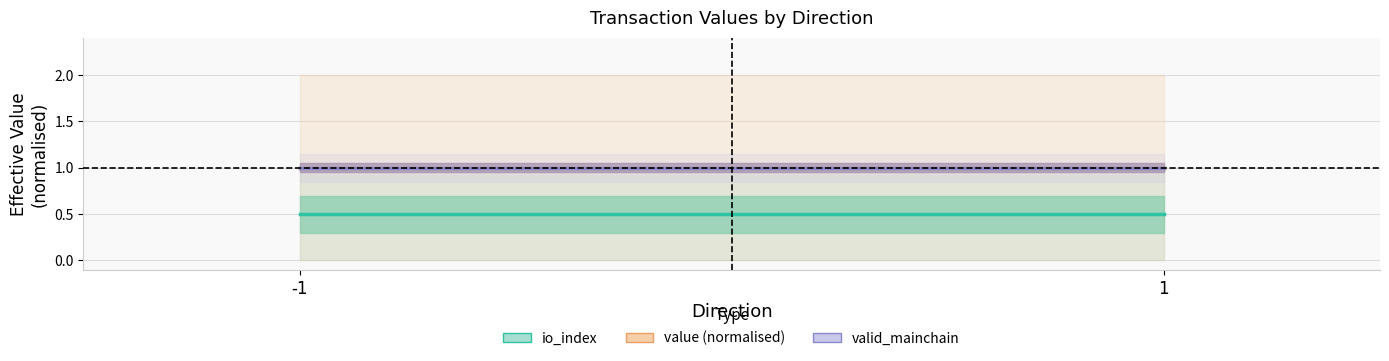

Which series has the widest spread of values?

io_index